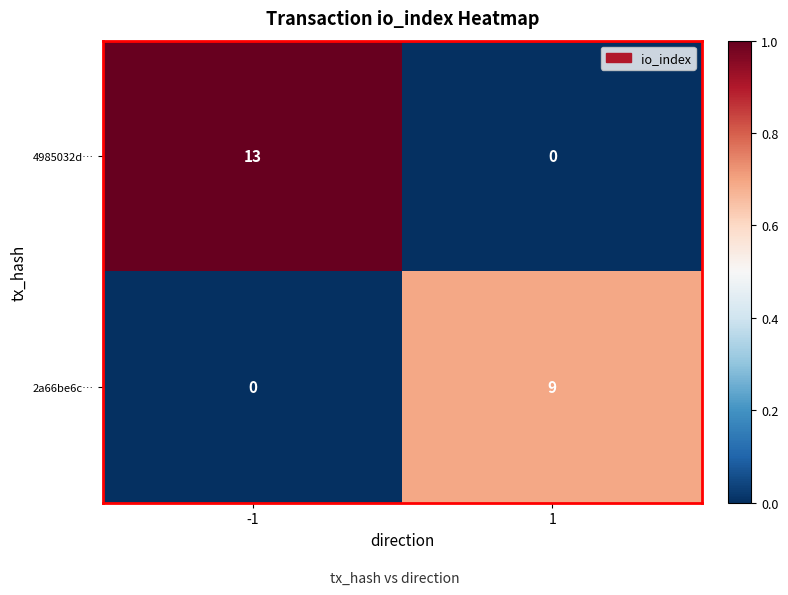

Which series changed the most between -1 and 1?

4985032d…